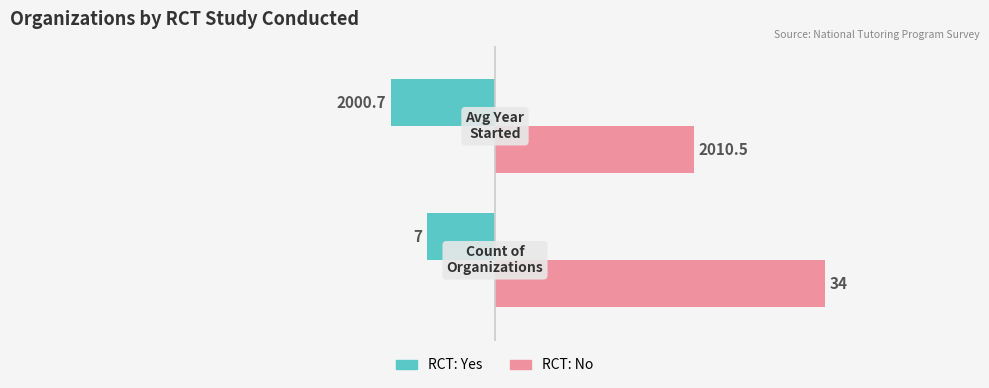

Rank the series by their maximum value, from lowest to highest.

RCT: Yes, RCT: No